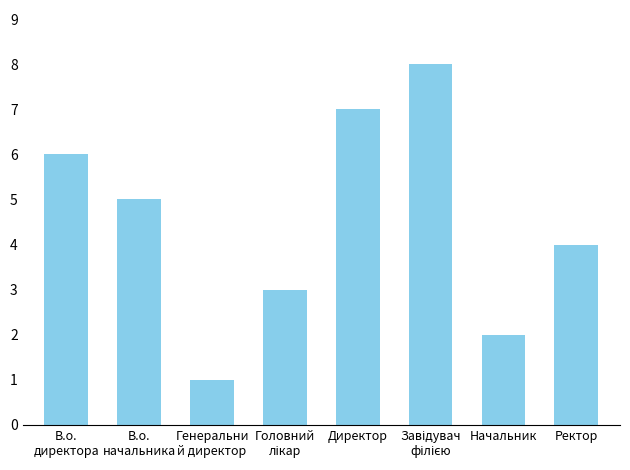

What is the difference between the maximum and minimum values?

7